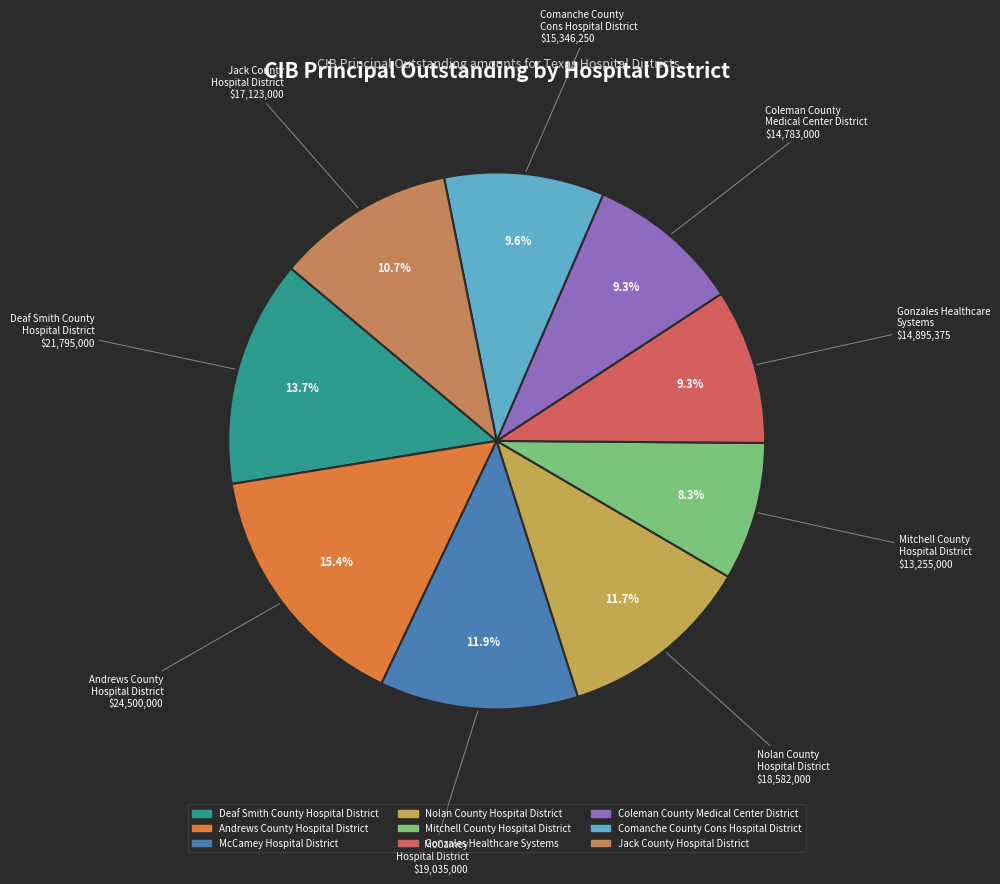

Is there a majority slice in this chart?

No